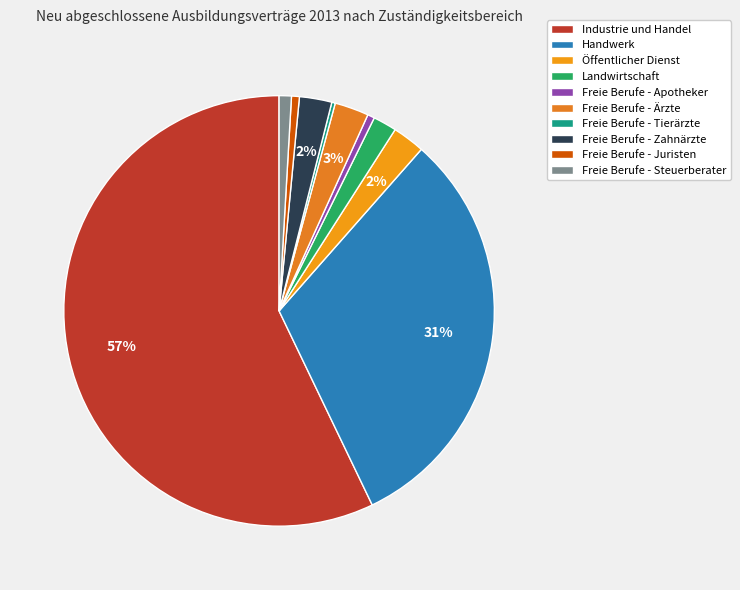

What portion of the pie excludes Freie Berufe - Zahnärzte?

97.6%